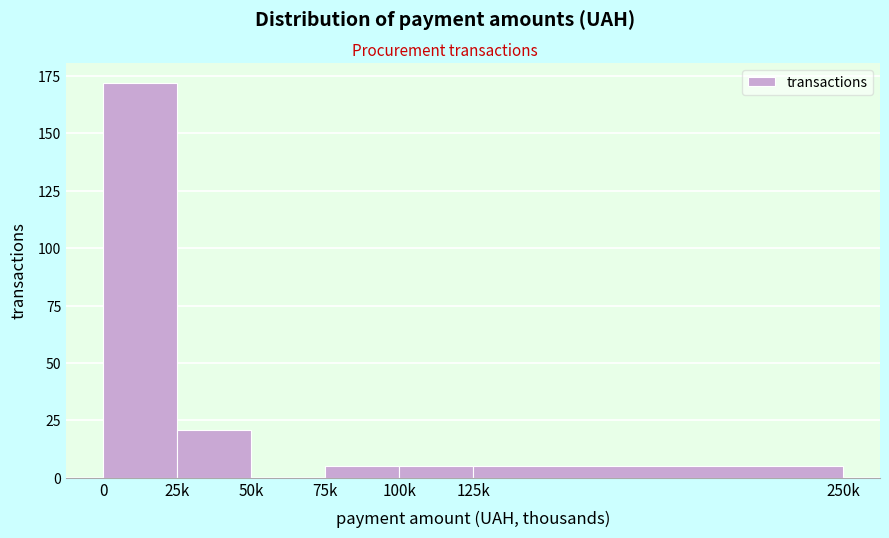

Reading left to right, what are all the values shown in this chart?

0=172	25k=21	50k=0	75k=5	100k=5	125k=5